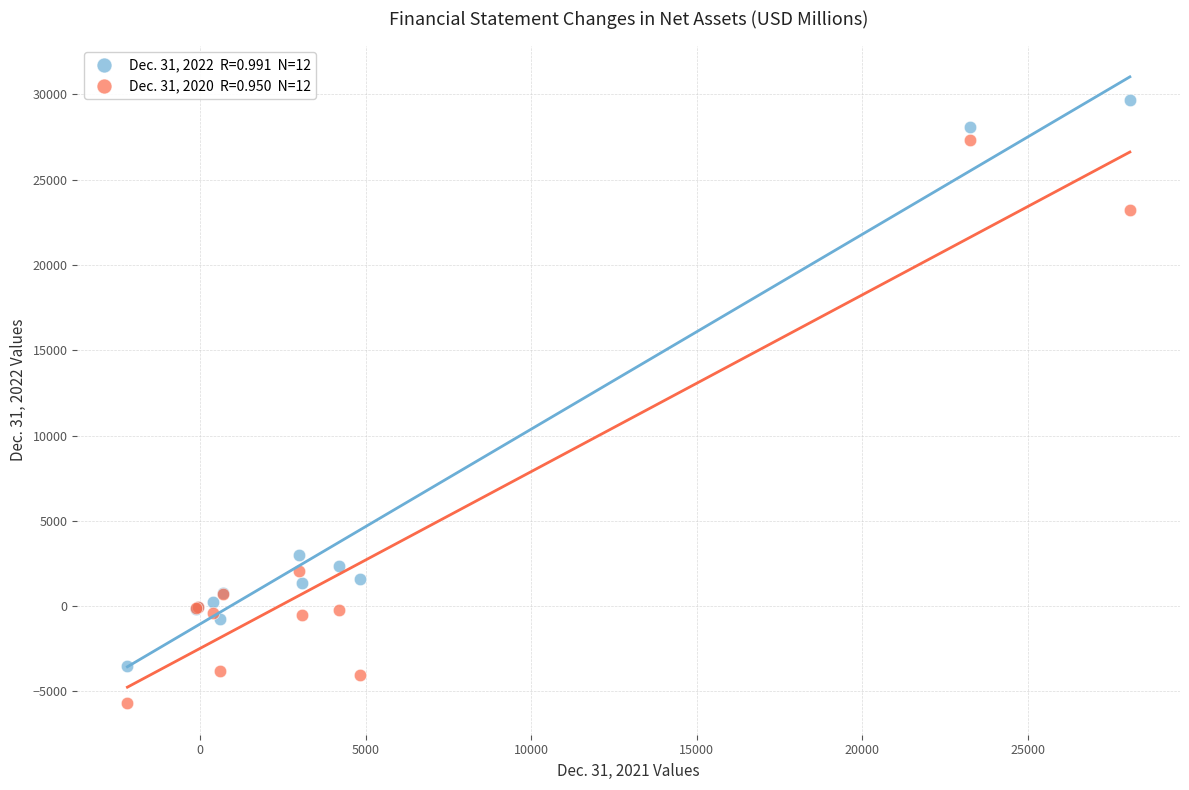

Across all series, what Y value is closest to 11974?

2981.3